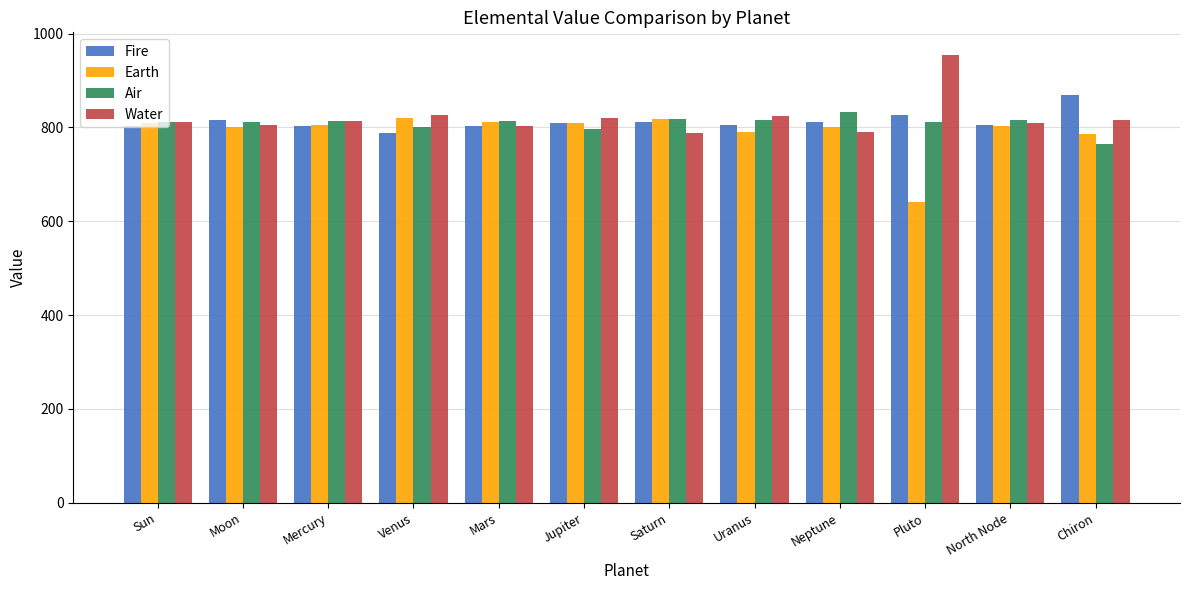

Is the value of Air at Neptune greater than the value of Fire at Chiron?

No